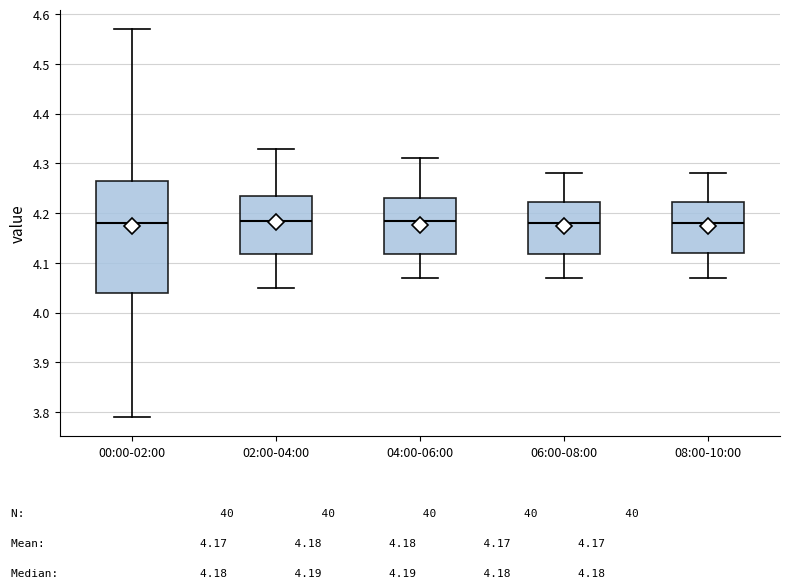

Where is the lower edge of the box for 00:00-02:00 on the y-axis? The values are not printed on the chart, so give them approximately, as read against the axis.

4.04